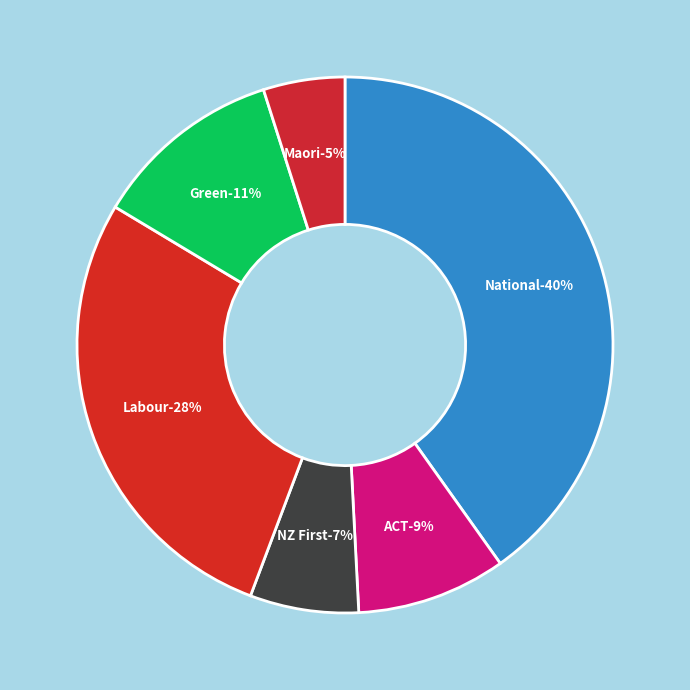

Between Green and ACT, which is larger?

Green